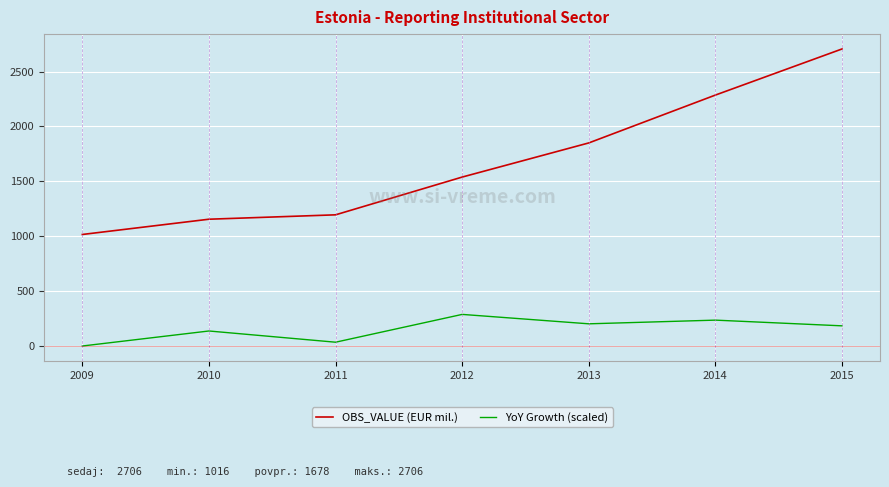

What are all the series names shown in the legend?

OBS_VALUE (EUR mil.), YoY Growth (scaled)